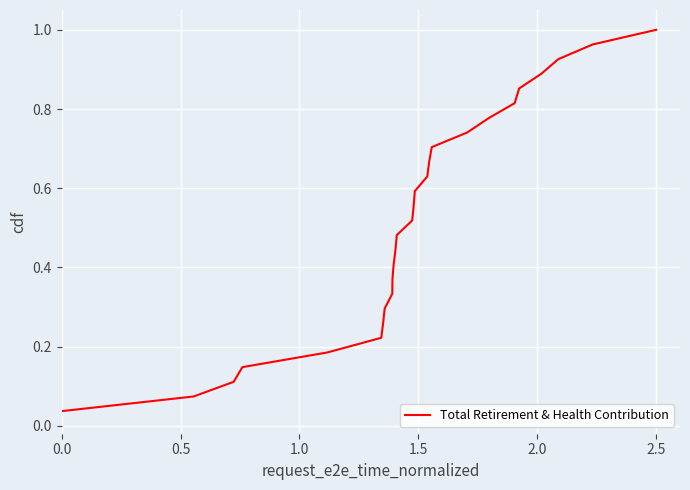

Reading left to right, transcribe all the data shown in this chart.

0.0	0.1	0.1	0.1	0.2	0.2	0.3	0.3	0.3	0.4	0.4	0.4	0.5	0.5	0.6	0.6	0.6	0.7	0.7	0.7	0.8	0.8	0.9	0.9	0.9	1.0	1.0